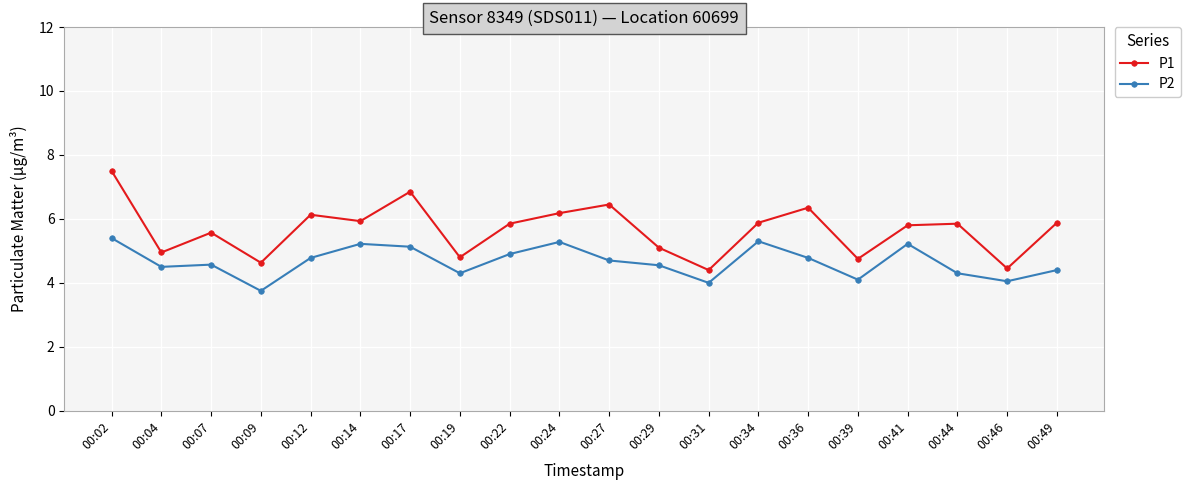

Read the P1 value at 00:19.

4.8